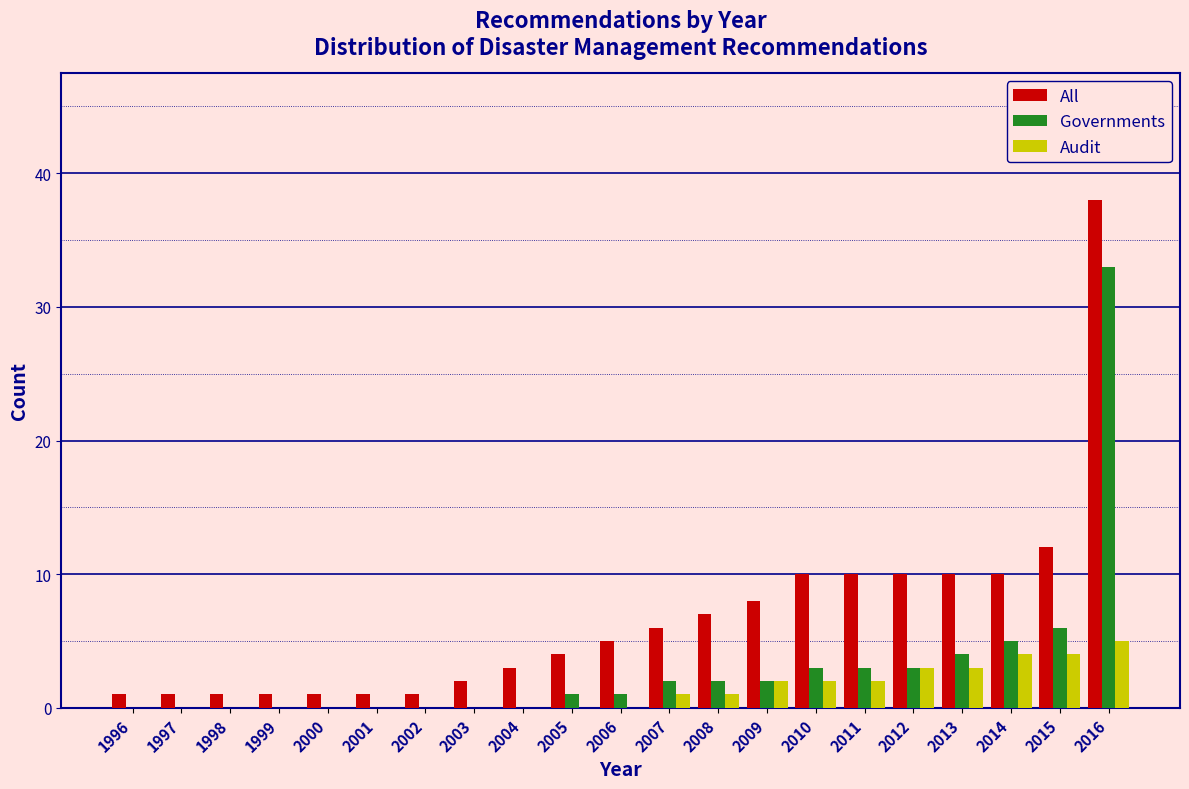

Between 2005 and 2010, which series saw the biggest shift?

All